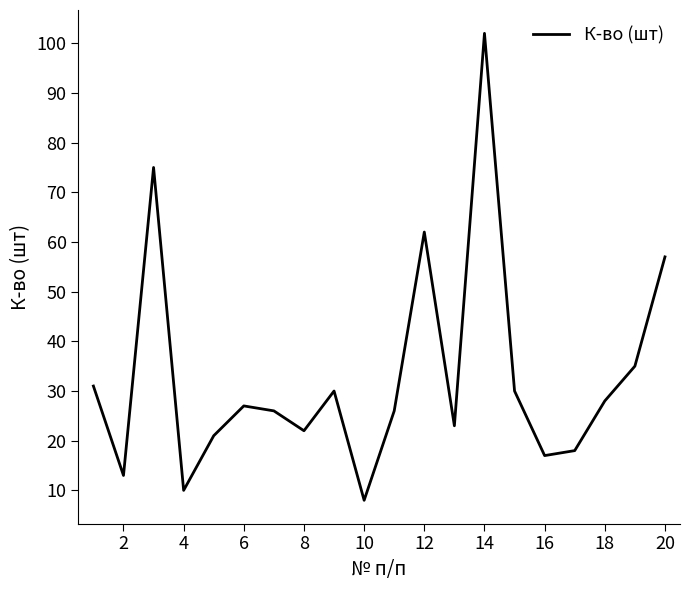

What is the smallest value displayed?

8